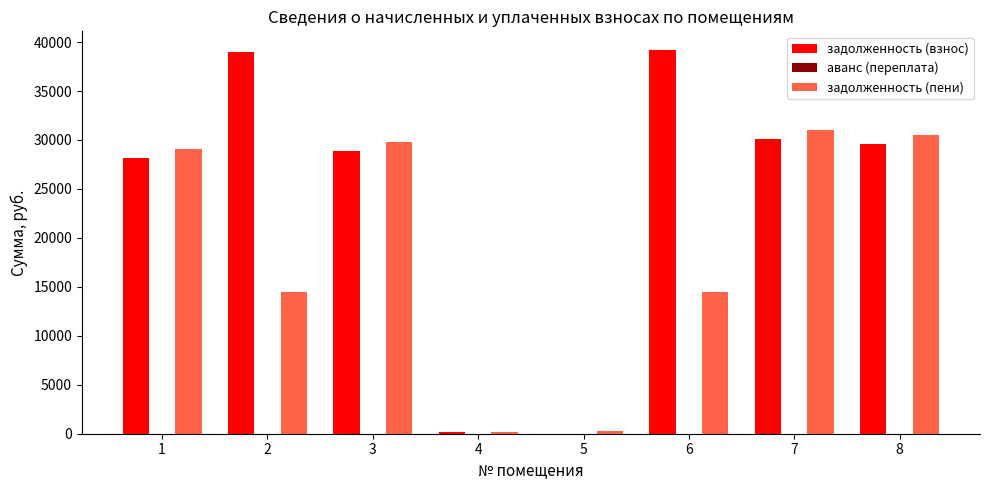

At which label is задолженность (взнос) closest to 19578?

1